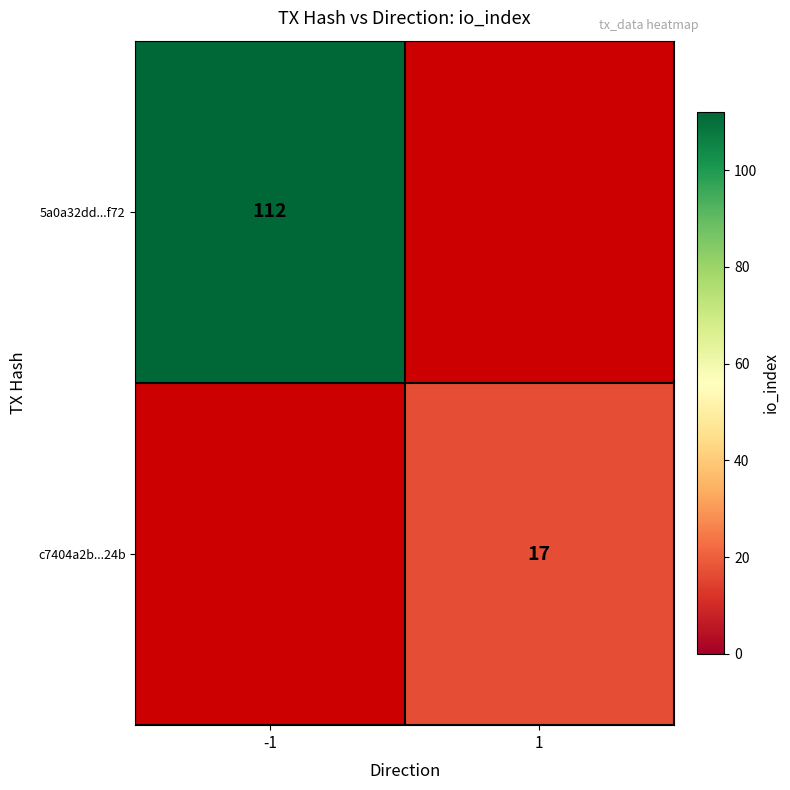

The value of 5a0a32dd...f72 at -1 is 112. True or false?

True